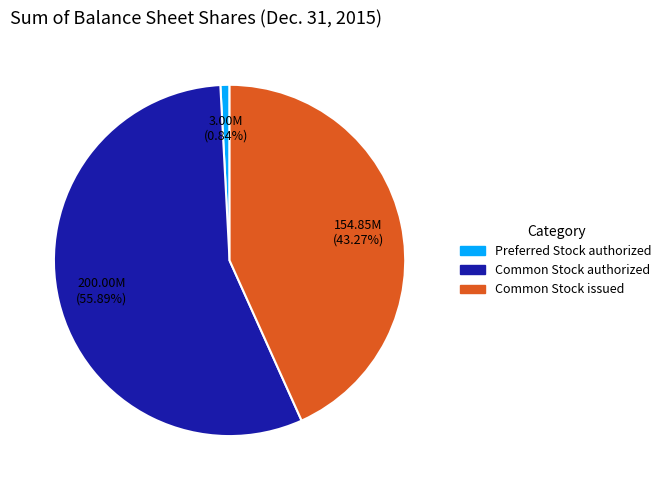

Combined, what portion of the pie is Preferred Stock authorized and Common Stock issued?

44.1%